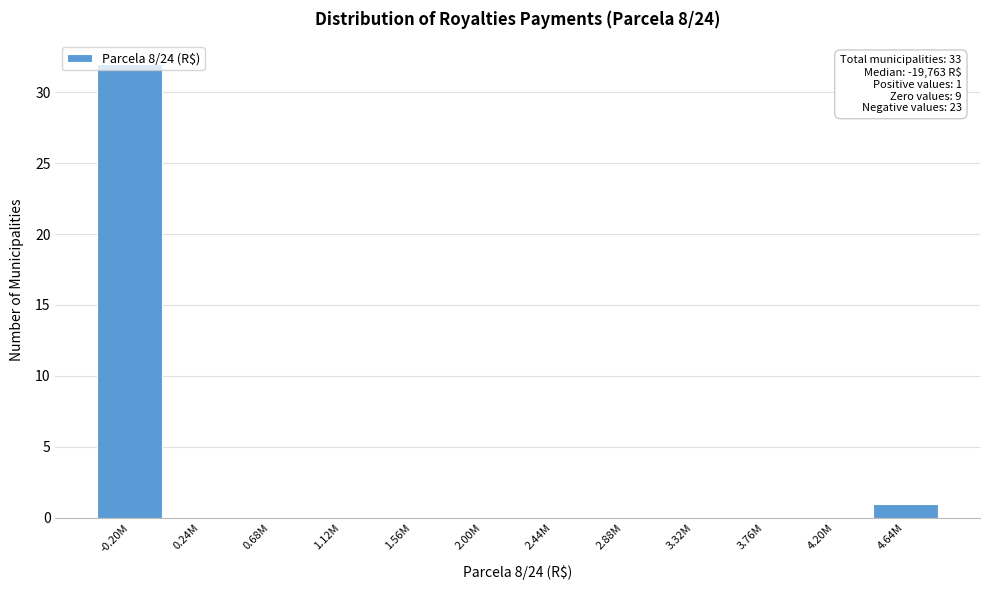

Where is the data nearest to the value 16?

4.64M